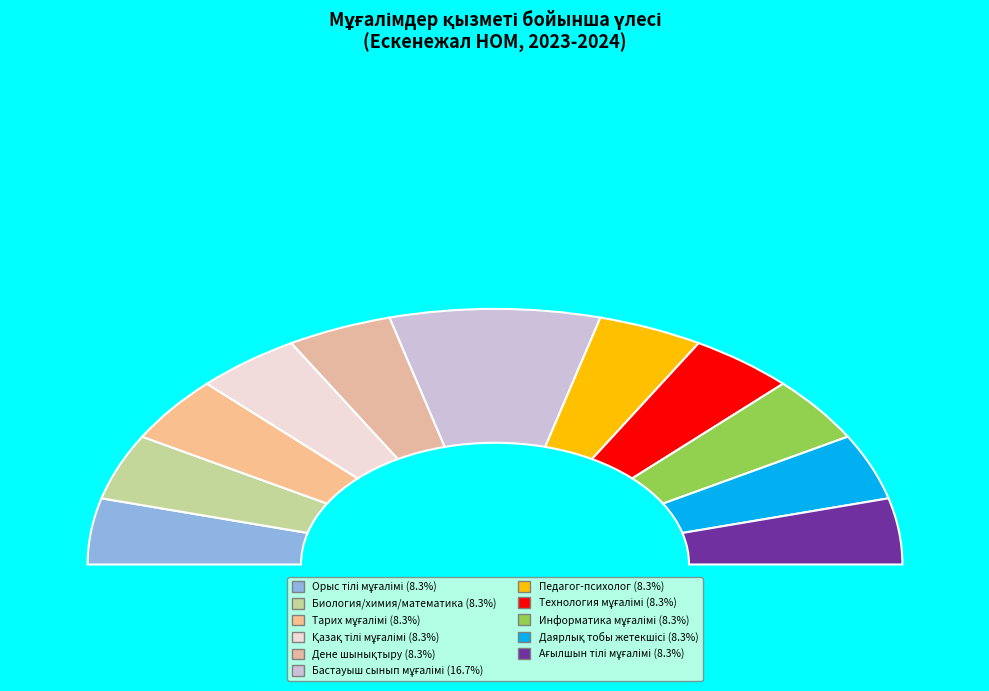

To the nearest percent, what is the average slice percentage?

9%